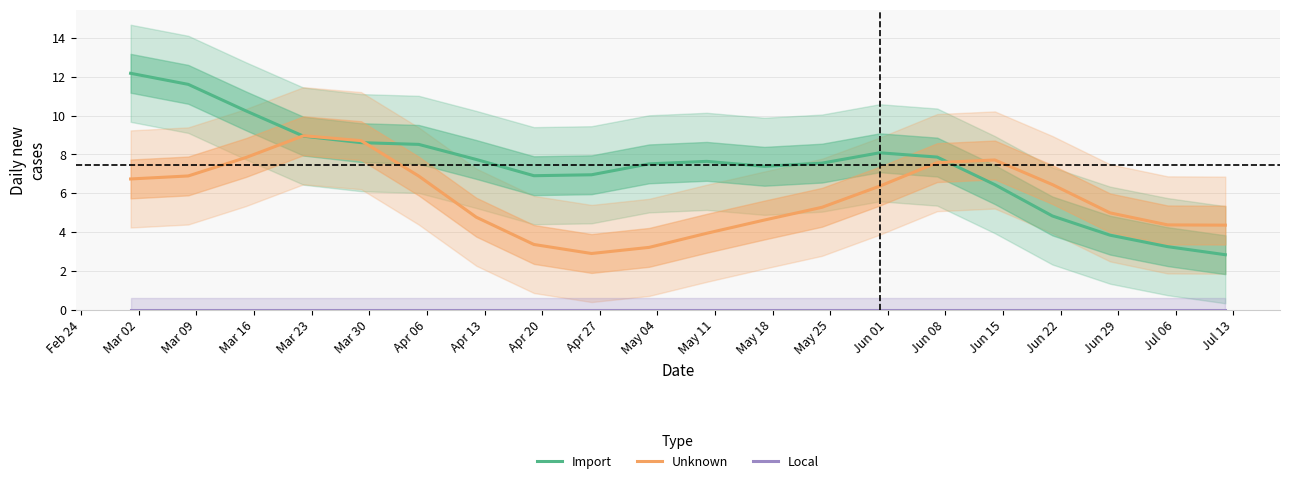

Count the number of categories in the chart.

20